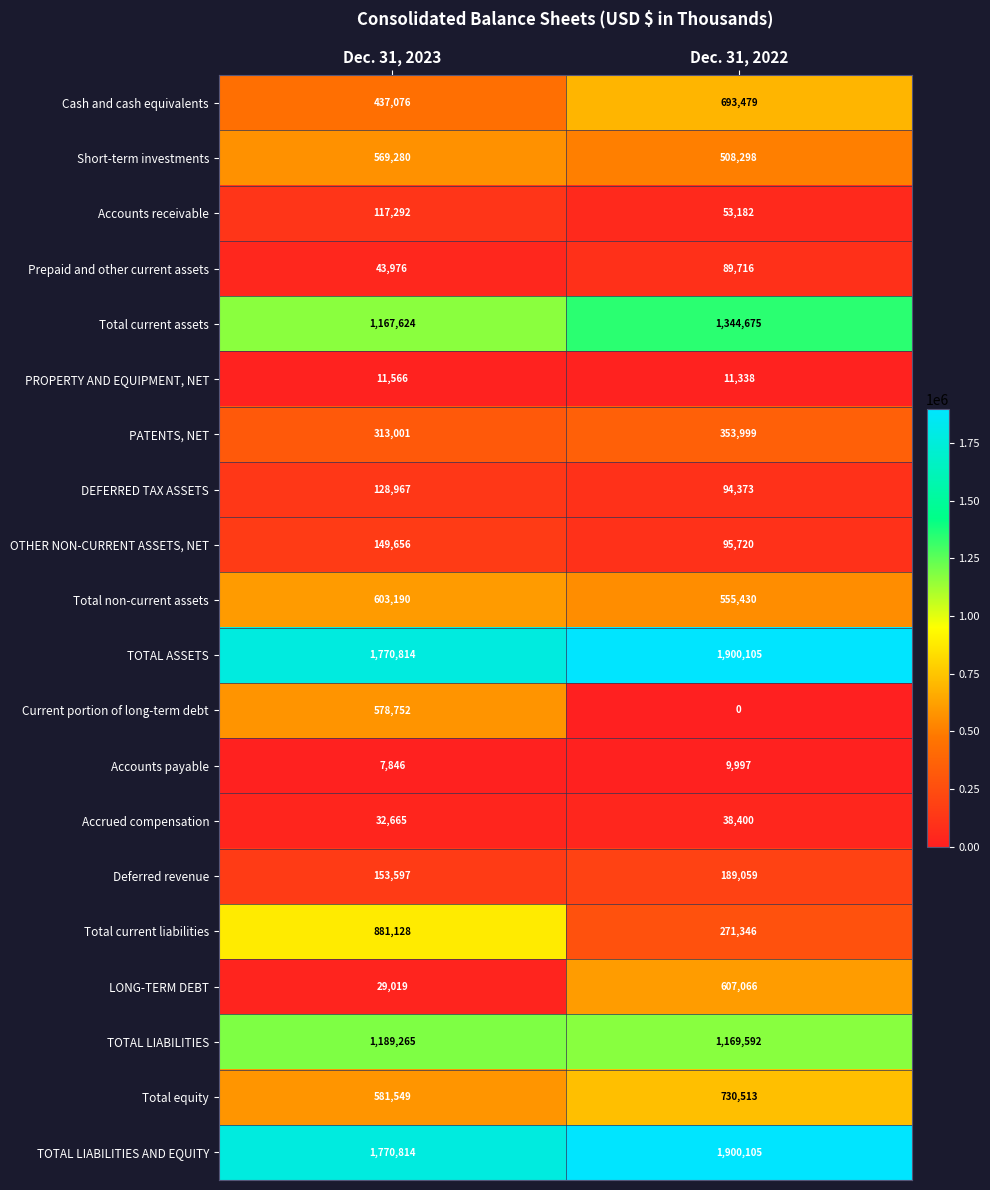

Which category has the highest value in the Total non-current assets series?

Dec. 31, 2023